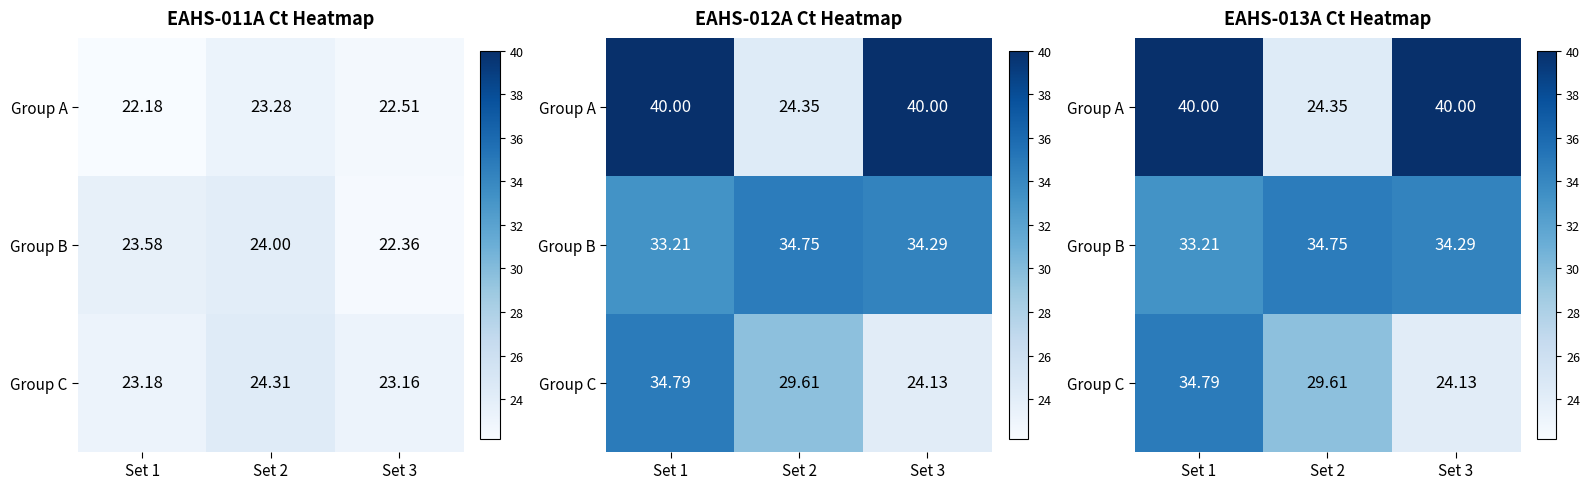

At which label does Group B reach its minimum?

Set 1